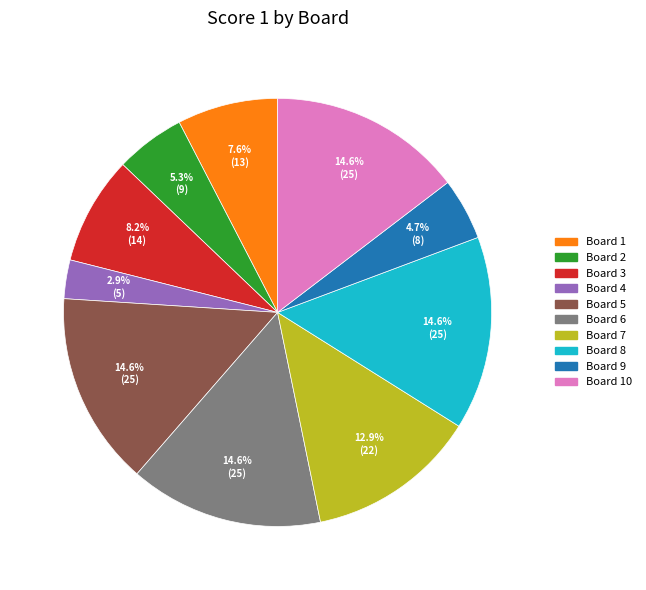

Combined, do Board 7 and Board 10 account for over 50%?

No